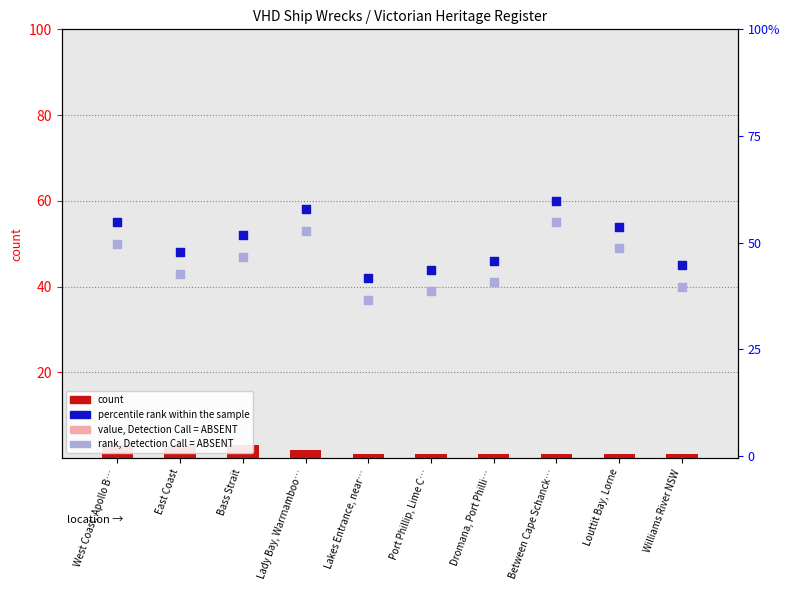

What is the total value across all series at Lakes Entrance, near…?

80.5